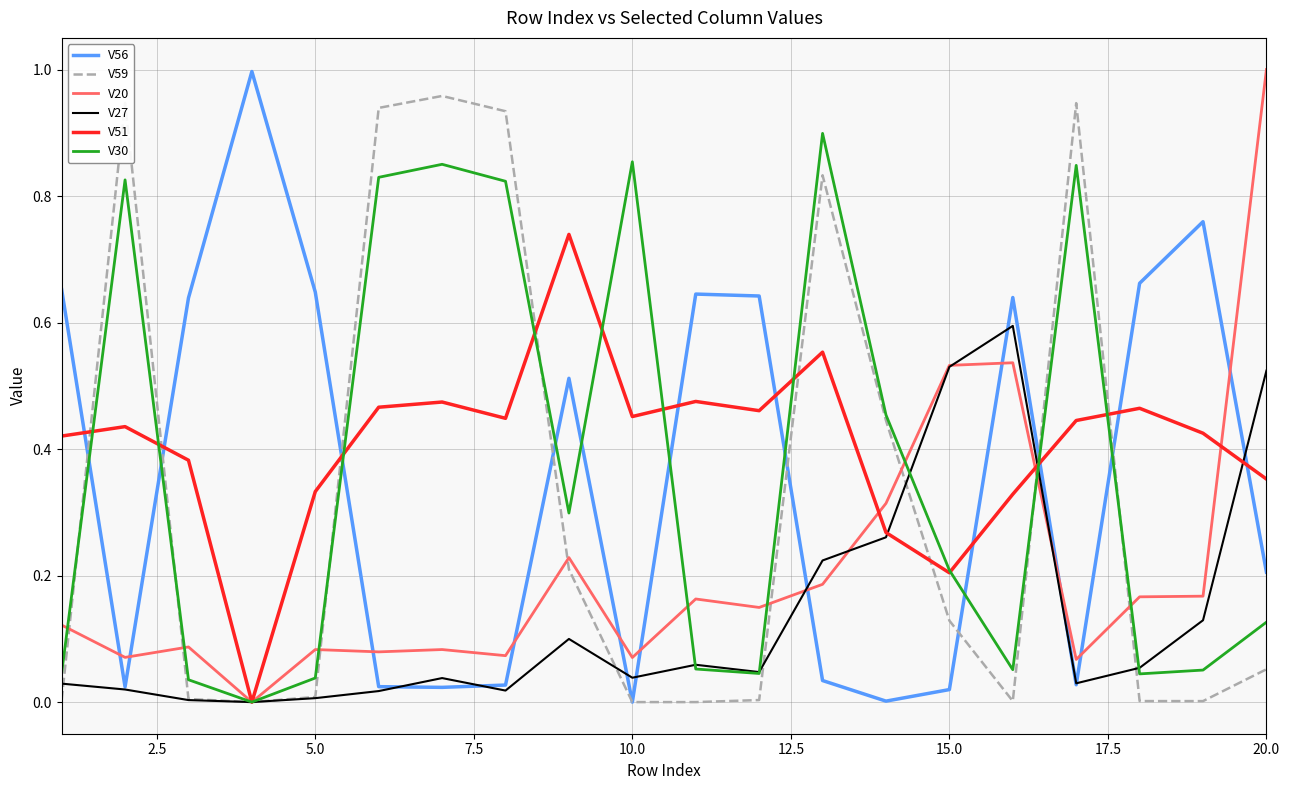

What is the average value of the V27 series?

0.1